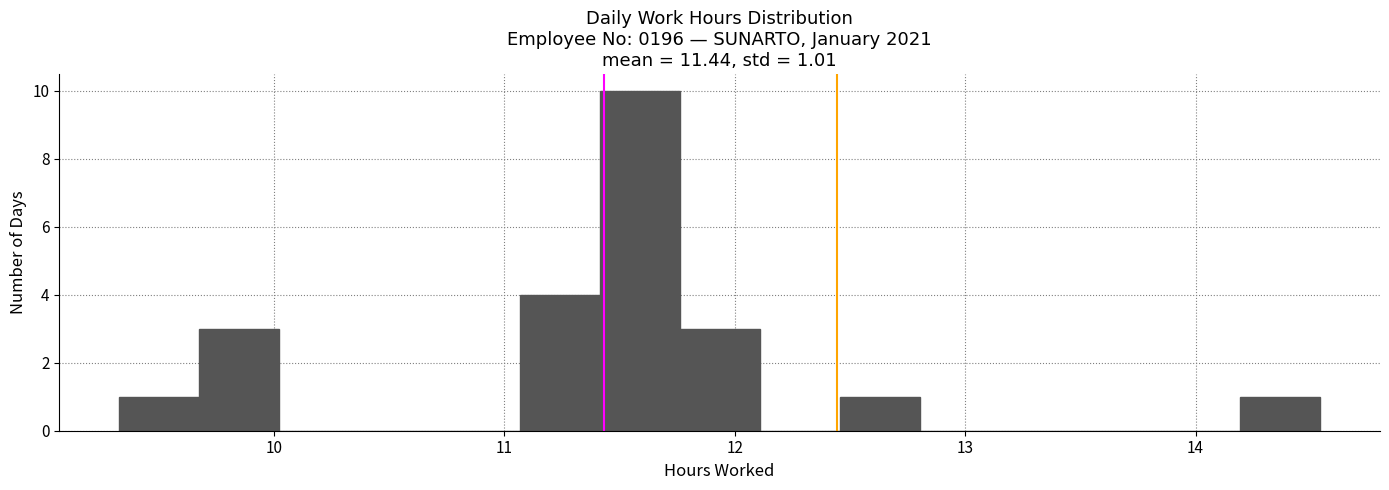

Around what value on the x-axis is the tallest bar? Give the approximate position of its centre, as read against the axis.

11.6